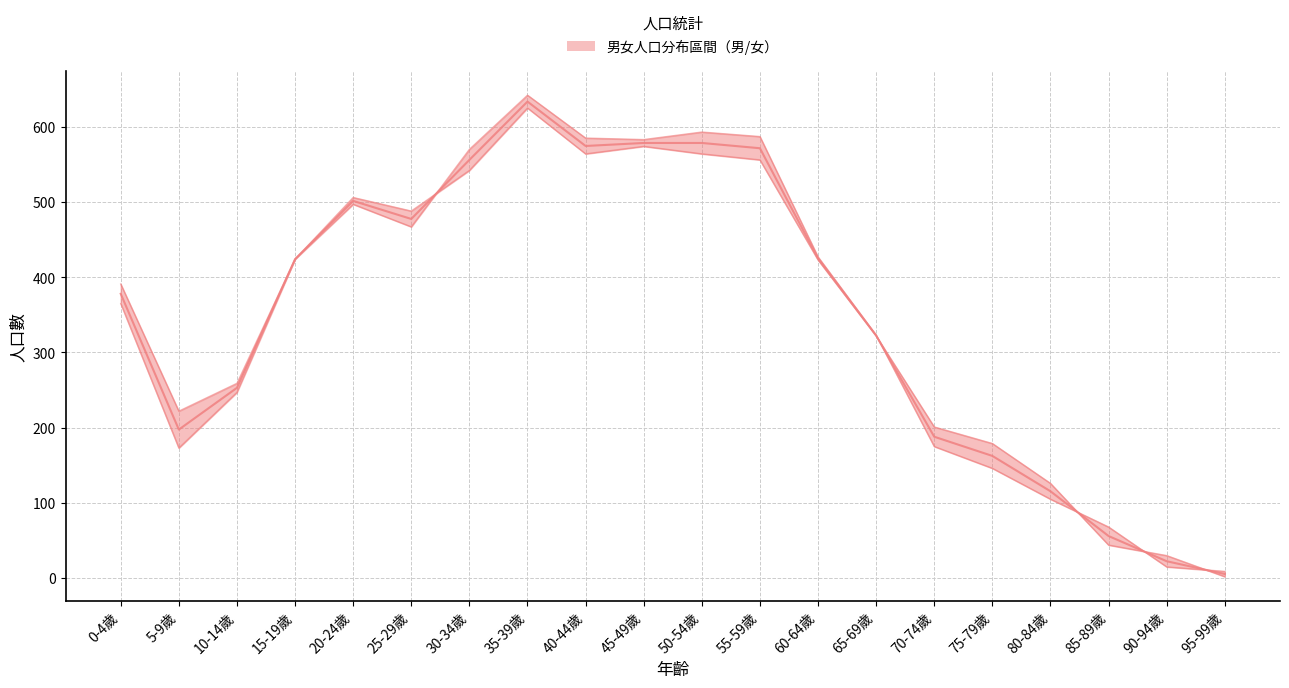

Which has a higher value, 55-59歲 or 90-94歲?

55-59歲